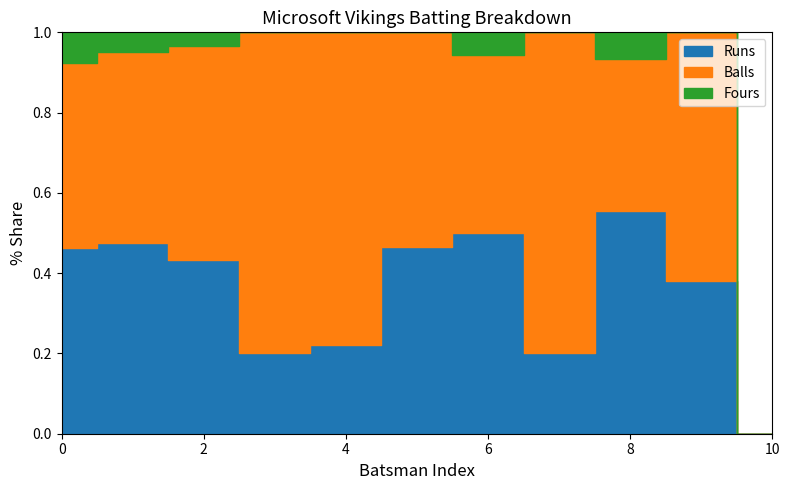

What is the sum of all Fours values?

8